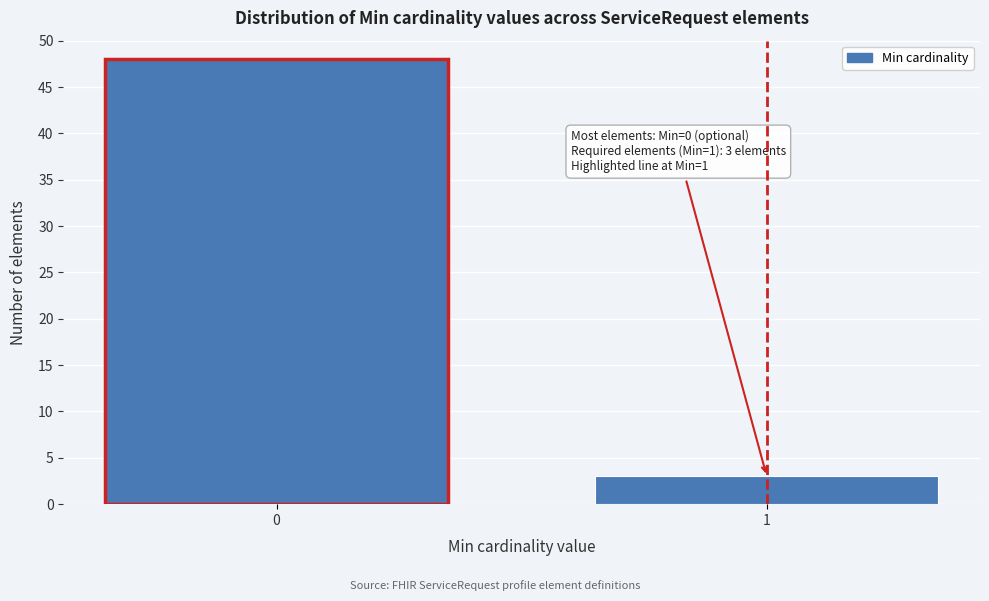

Reading left to right, list all the values displayed in this chart.

0=48	1=3